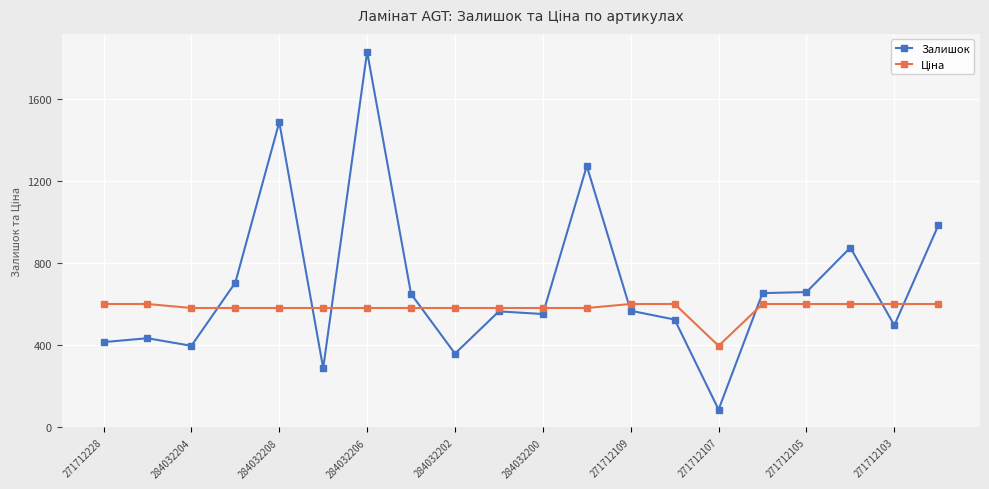

True or false: Залишок has more than 0 points higher than both neighbors.

True